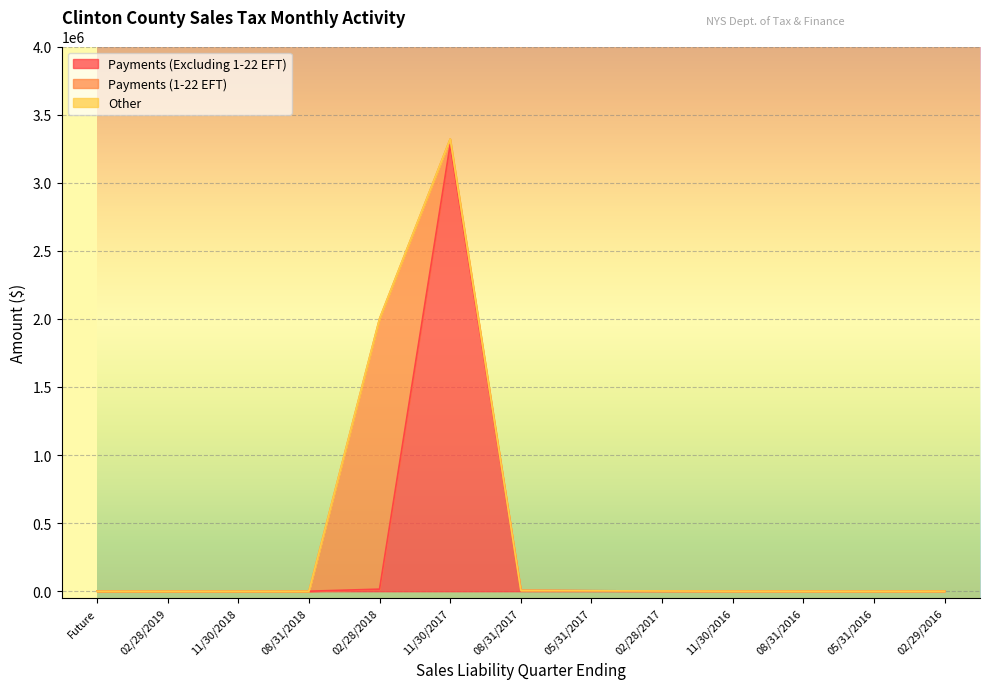

Which series ends up on top after the final intersection of Payments (Excluding 1-22 EFT) and Payments (1-22 EFT)?

Payments (Excluding 1-22 EFT)